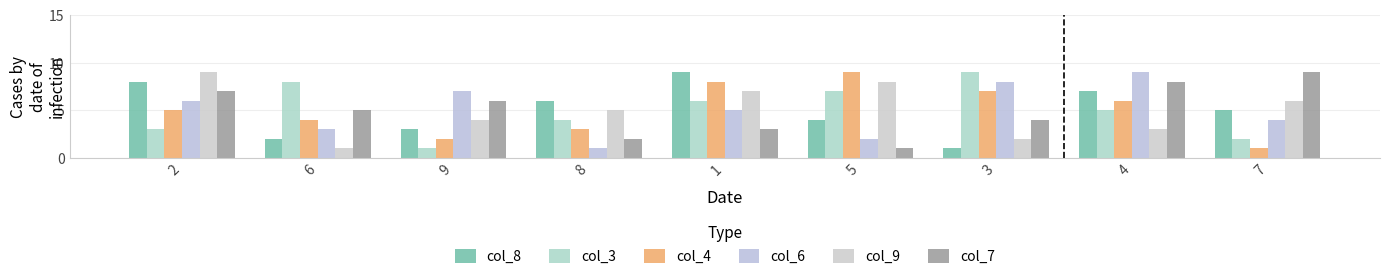

What is the maximum value shown in the chart?

9